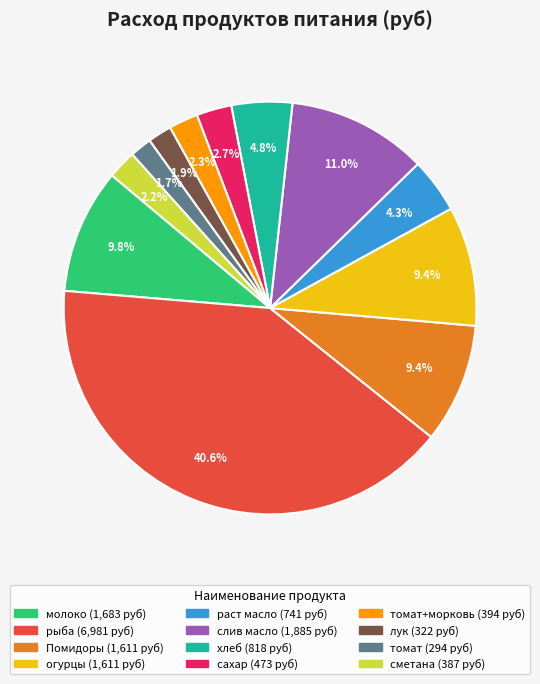

Is there any slice that represents more than half of the pie?

No